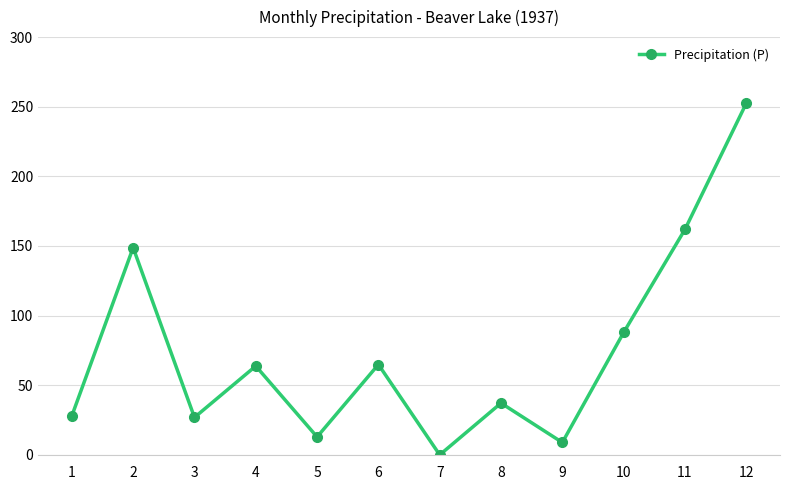

How many values are below 63?

6